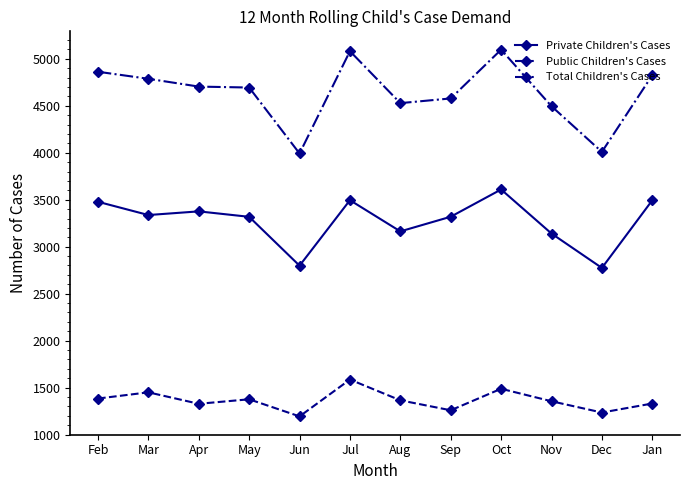

What are all the series names shown in the legend?

Private Children's Cases, Public Children's Cases, Total Children's Cases